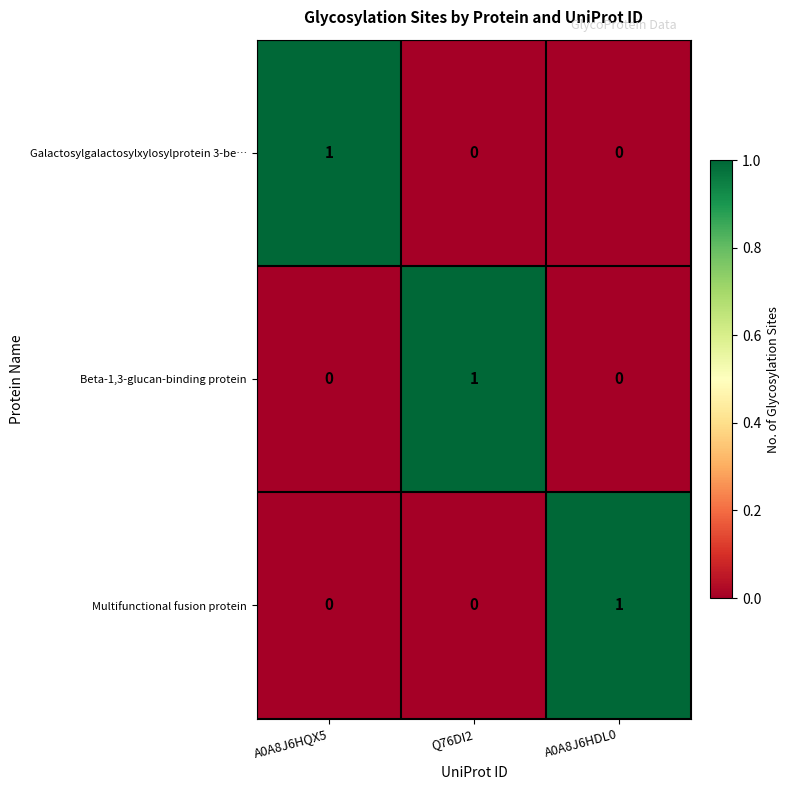

The value of Galactosylgalactosylxylosylprotein 3-be… at Q76DI2 is 0. True or false?

True